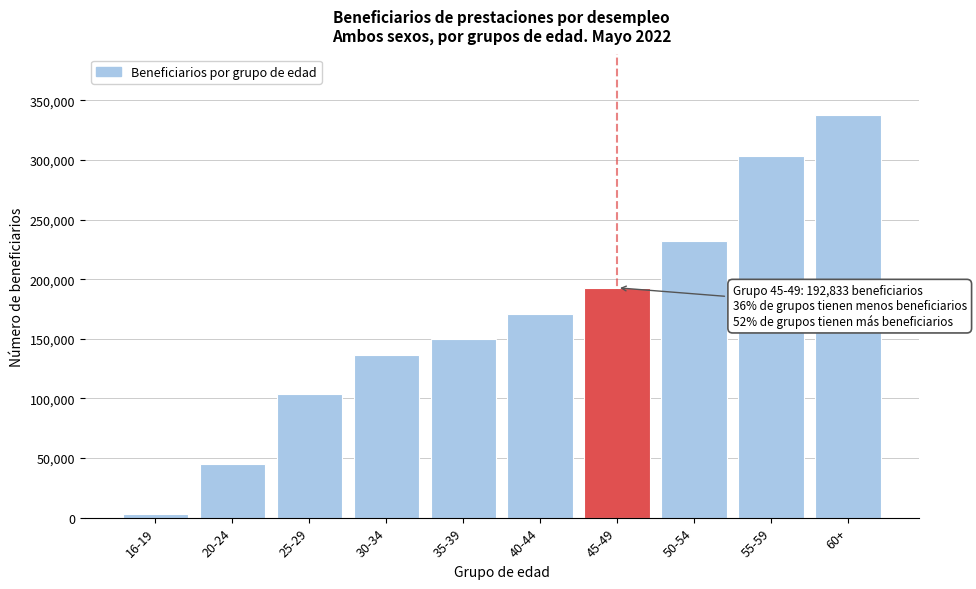

Reading left to right, extract all data points from this chart.

3028	45207	103766	136650	150031	170655	192833	232197	303201	337839